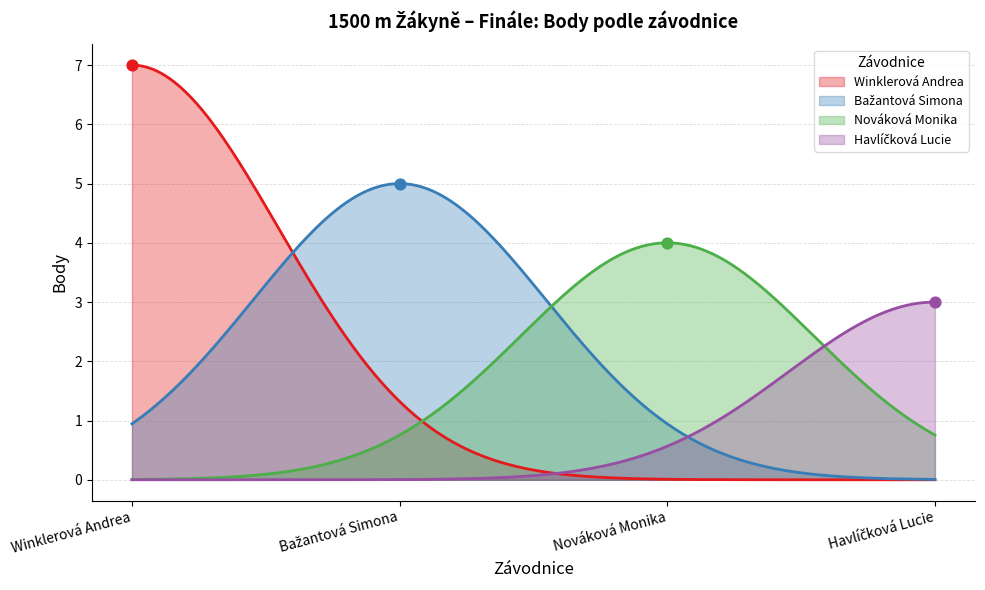

What is the change in value from Nováková Monika to Havlíčková Lucie?

-1